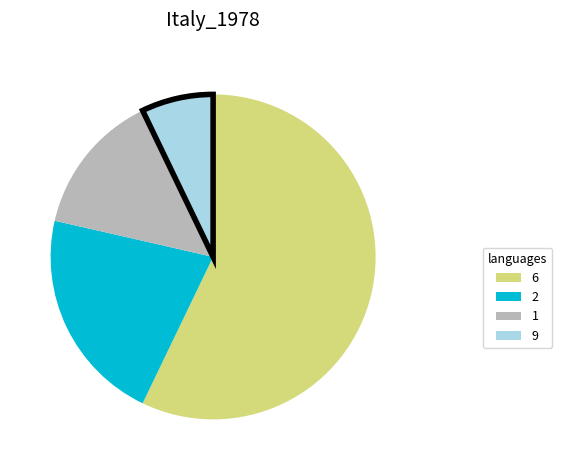

Is there a majority slice in this chart?

Yes